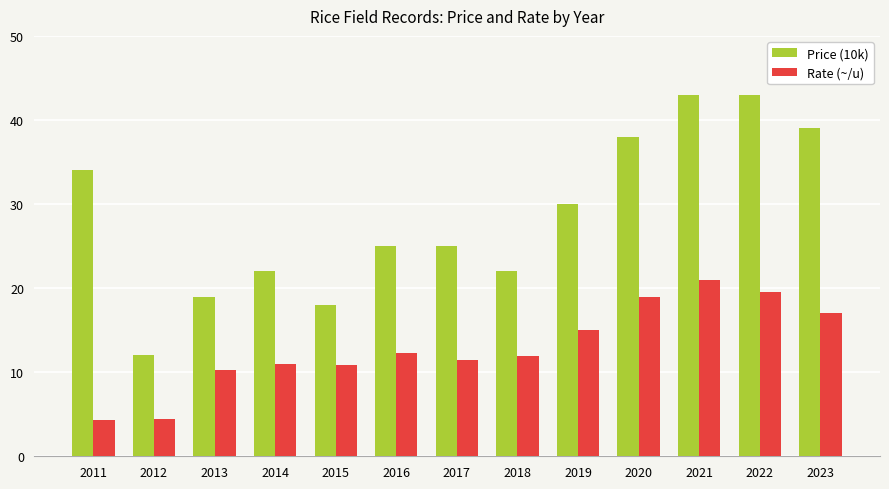

At 2016, list the series in order from largest to smallest.

Price (10k), Rate (~/u)